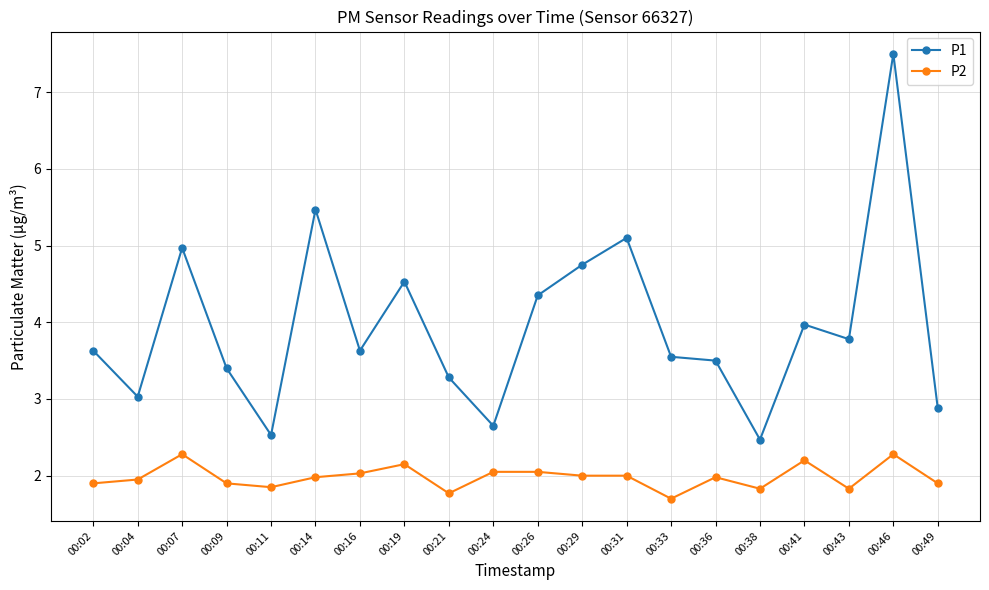

Between 00:02 and 00:04, which series saw the biggest shift?

P1